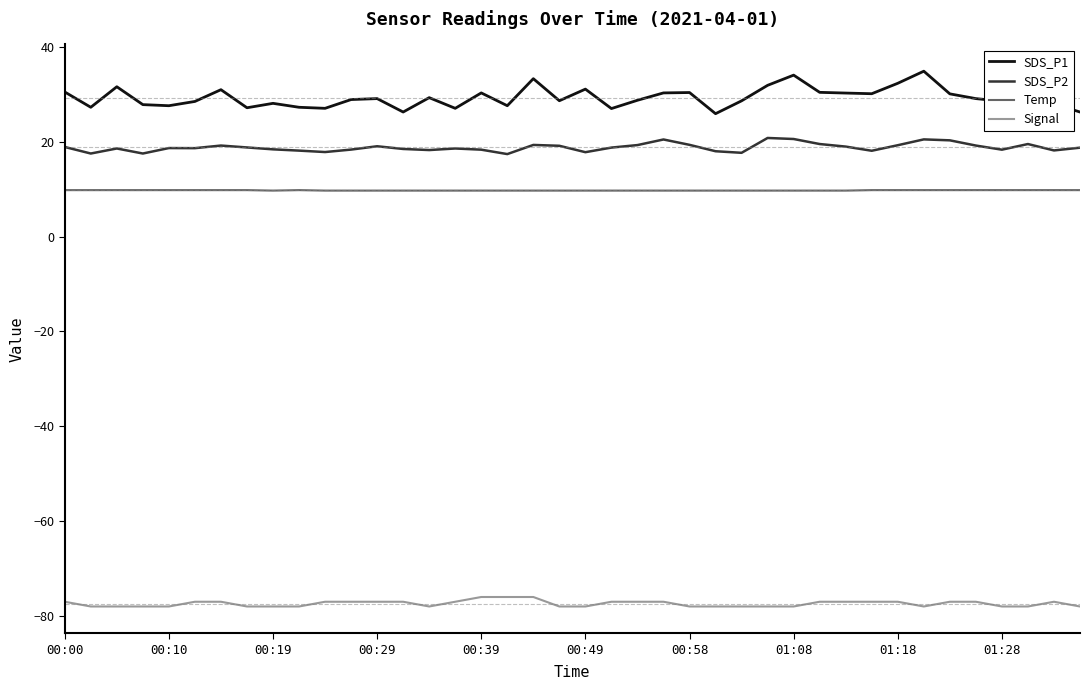

Rank the series by their maximum value, from highest to lowest.

SDS_P1, SDS_P2, Temp, Signal